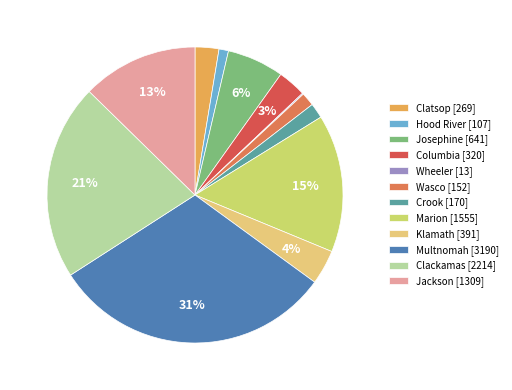

Between Columbia and Marion, which is larger?

Marion